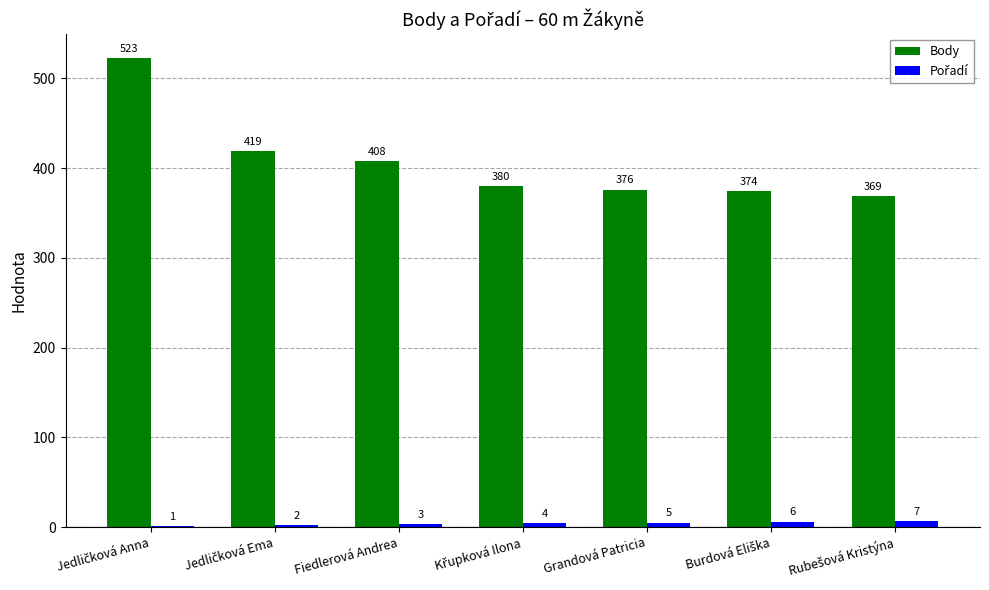

Are the bars horizontal?

No